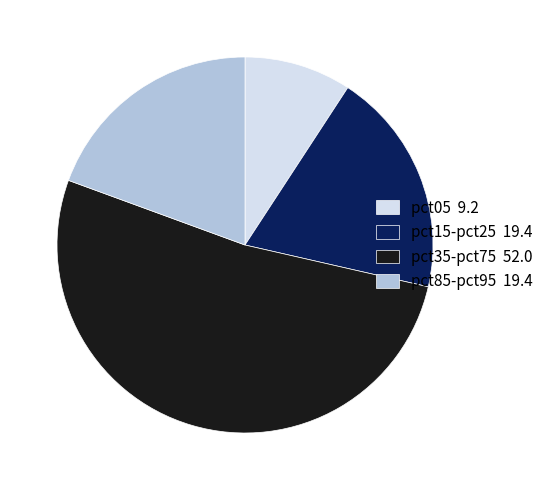

What is the smallest slice in the pie chart?

pct05 9.2